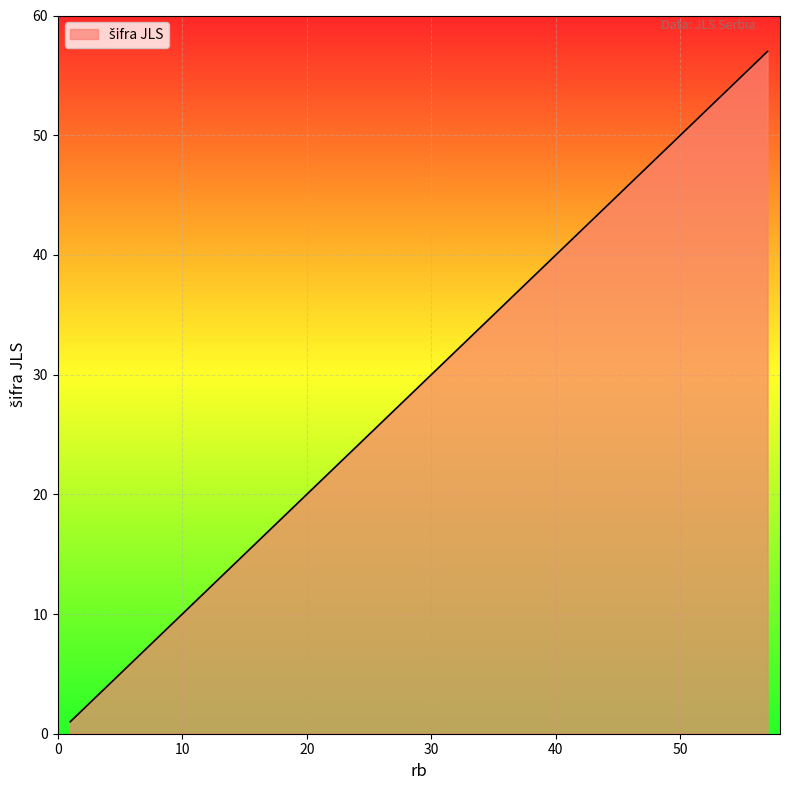

How many categories are shown in the chart?

40